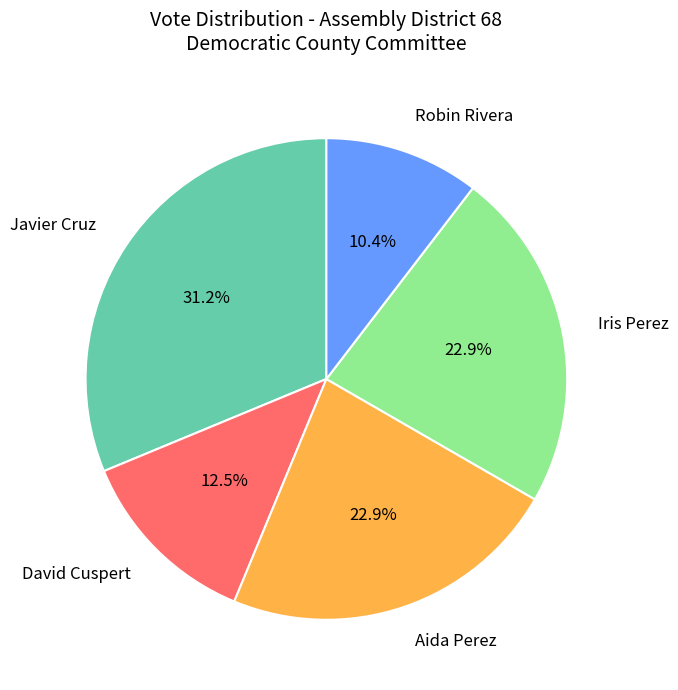

Which category has the biggest portion of the pie?

Javier Cruz